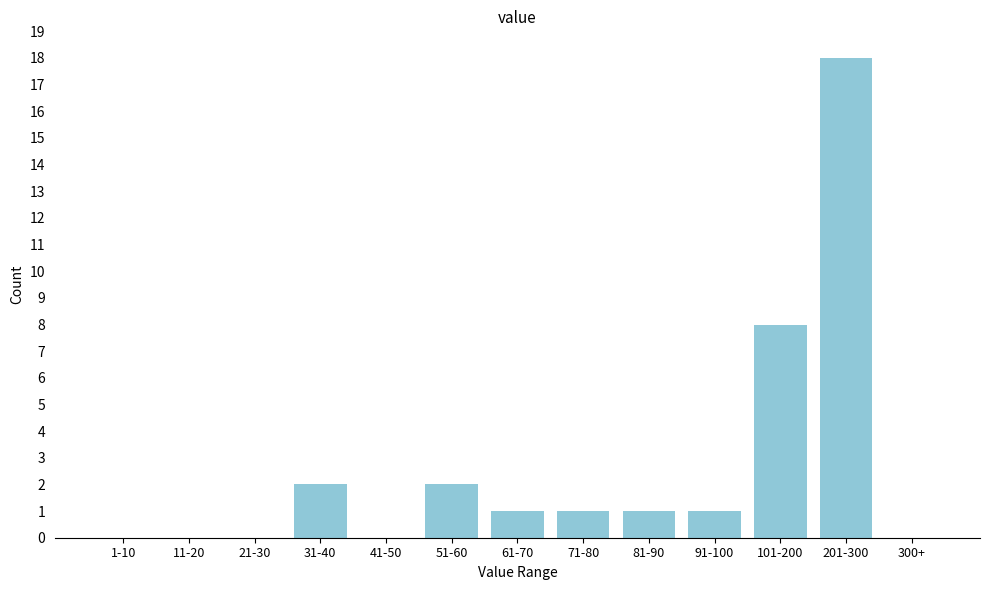

Reading left to right, transcribe all the data shown in this chart.

1-10=0	11-20=0	21-30=0	31-40=2	41-50=0	51-60=2	61-70=1	71-80=1	81-90=1	91-100=1	101-200=8	201-300=18	300+=0